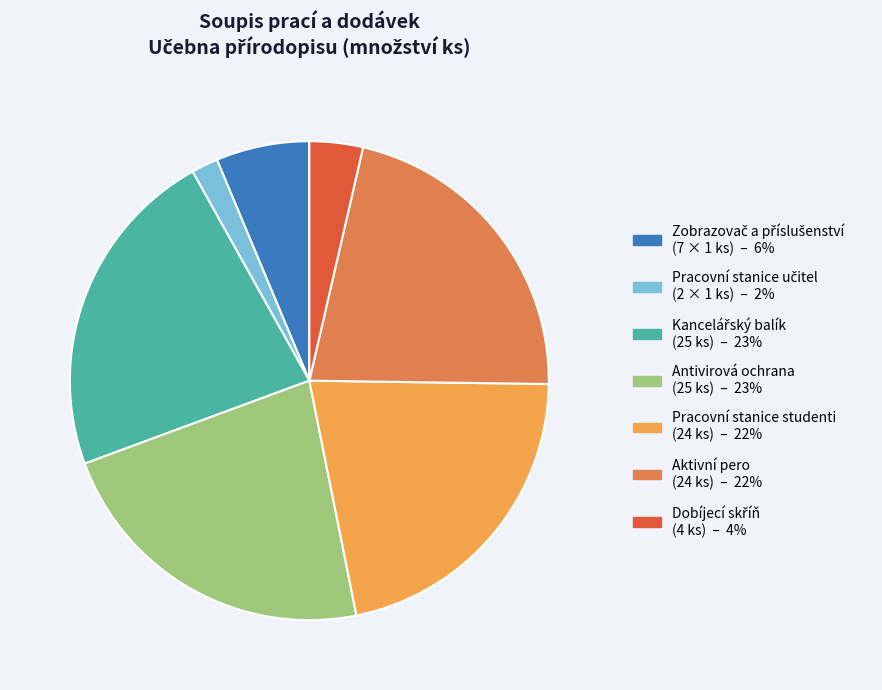

Does any single category account for the majority?

No